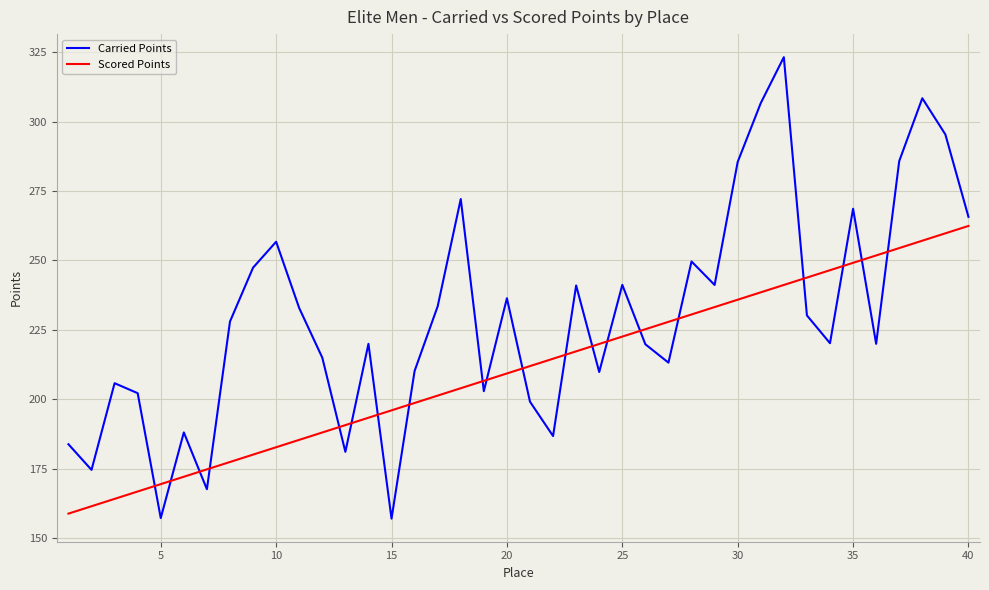

True or false: Scored Points and Carried Points cross at least once.

True